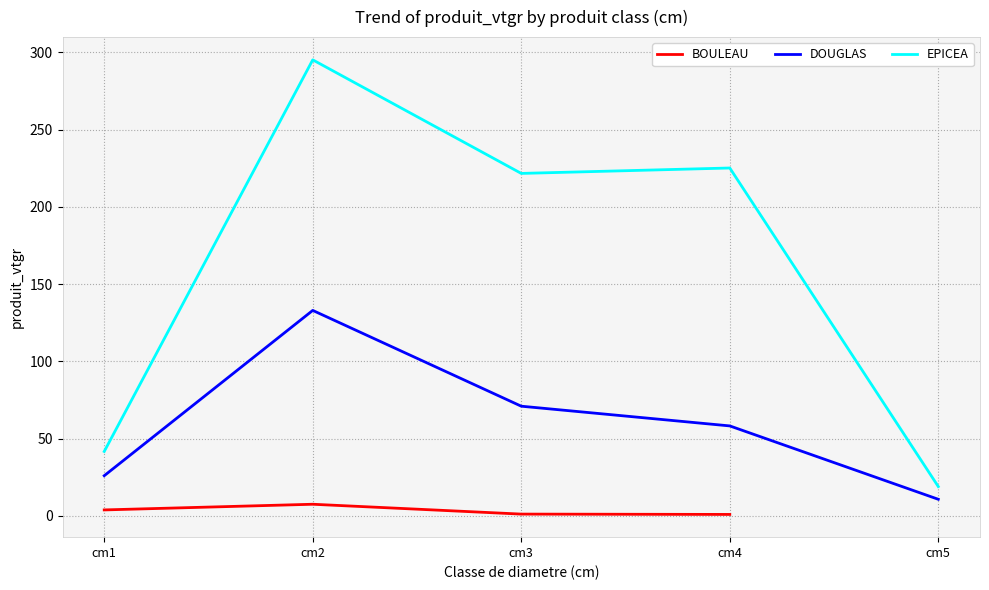

Does the chart have visible grid lines?

Yes